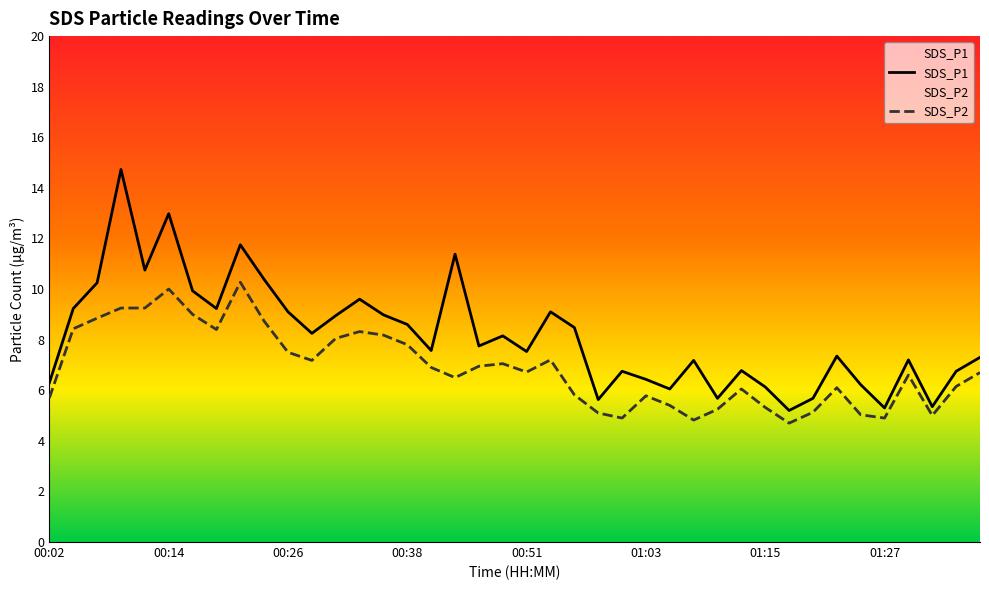

What is the difference between the SDS_P2 values at 01:08 and 00:48?

2.2